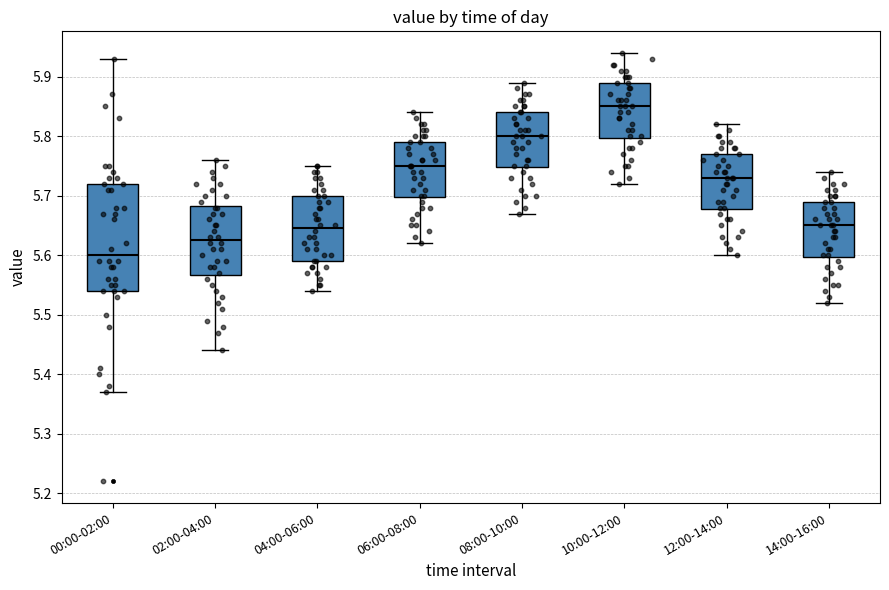

Which box's median line is the lowest?

00:00-02:00